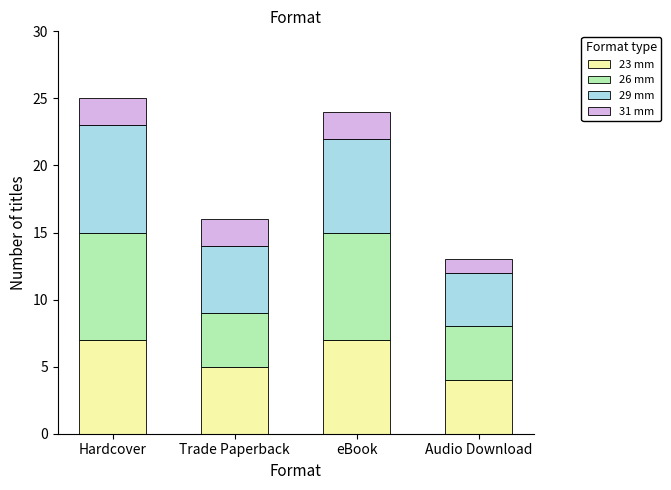

What is the difference between the maximum and minimum values in the 23 mm series?

3